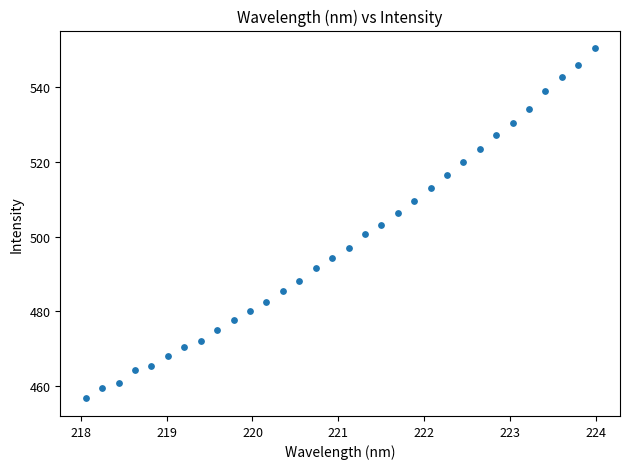

What is the range of X values (max minus min)?

5.9